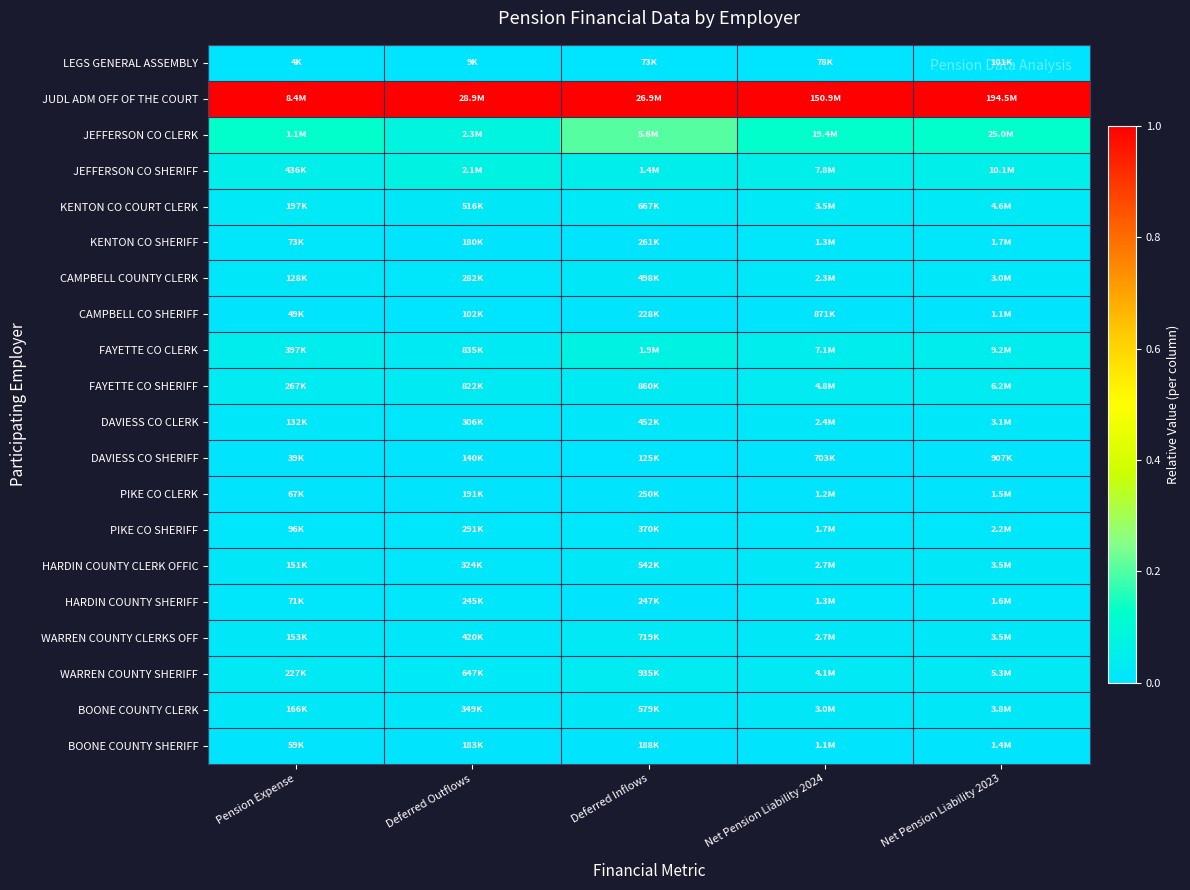

Which has a higher value, Net Pension Liability 2023 or Pension Expense?

Net Pension Liability 2023